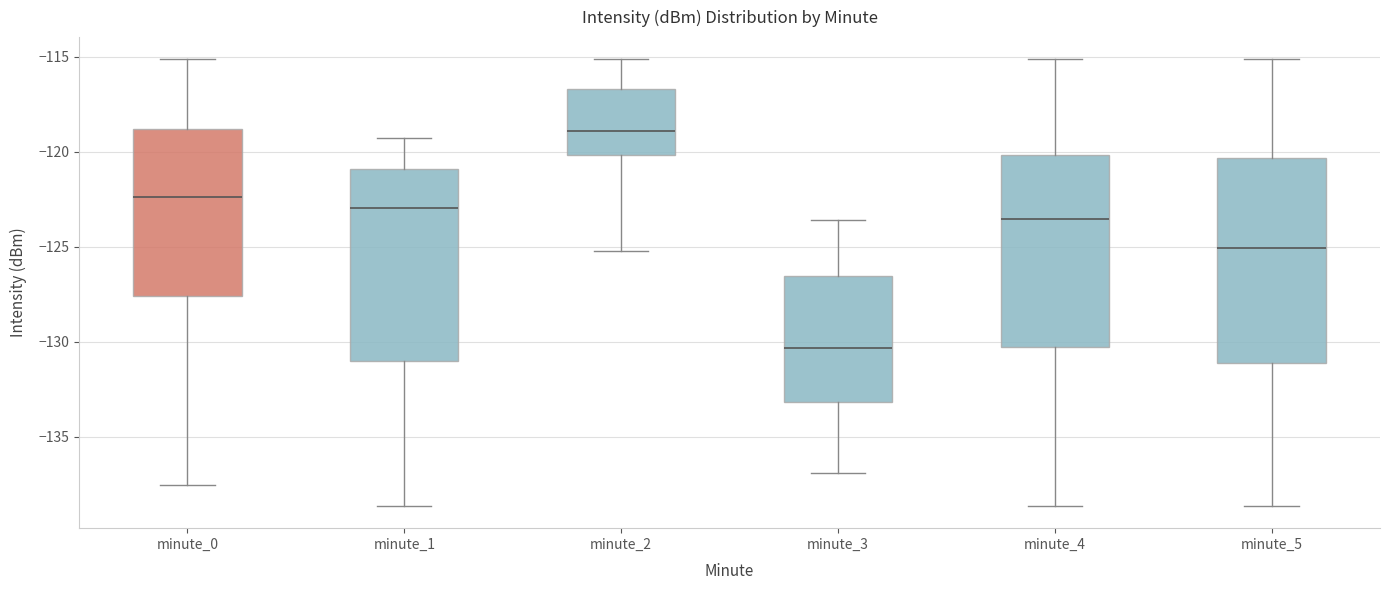

Reading left to right, transcribe this box plot: for each box, give where its median line is, the range the box spans, and where its two whiskers end, as read against the y-axis. The values are not printed on the chart, so give them approximately, as read against the axis.

minute_0: median -122.5, box -127.5 to -119.0, whiskers -137.5 to -115.0
minute_1: median -123.0, box -131.0 to -121.0, whiskers -138.5 to -119.5
minute_2: median -119.0, box -120.0 to -116.5, whiskers -125.0 to -115.0
minute_3: median -130.5, box -133.0 to -126.5, whiskers -137.0 to -123.5
minute_4: median -123.5, box -130.5 to -120.0, whiskers -138.5 to -115.0
minute_5: median -125.0, box -131.0 to -120.5, whiskers -138.5 to -115.0